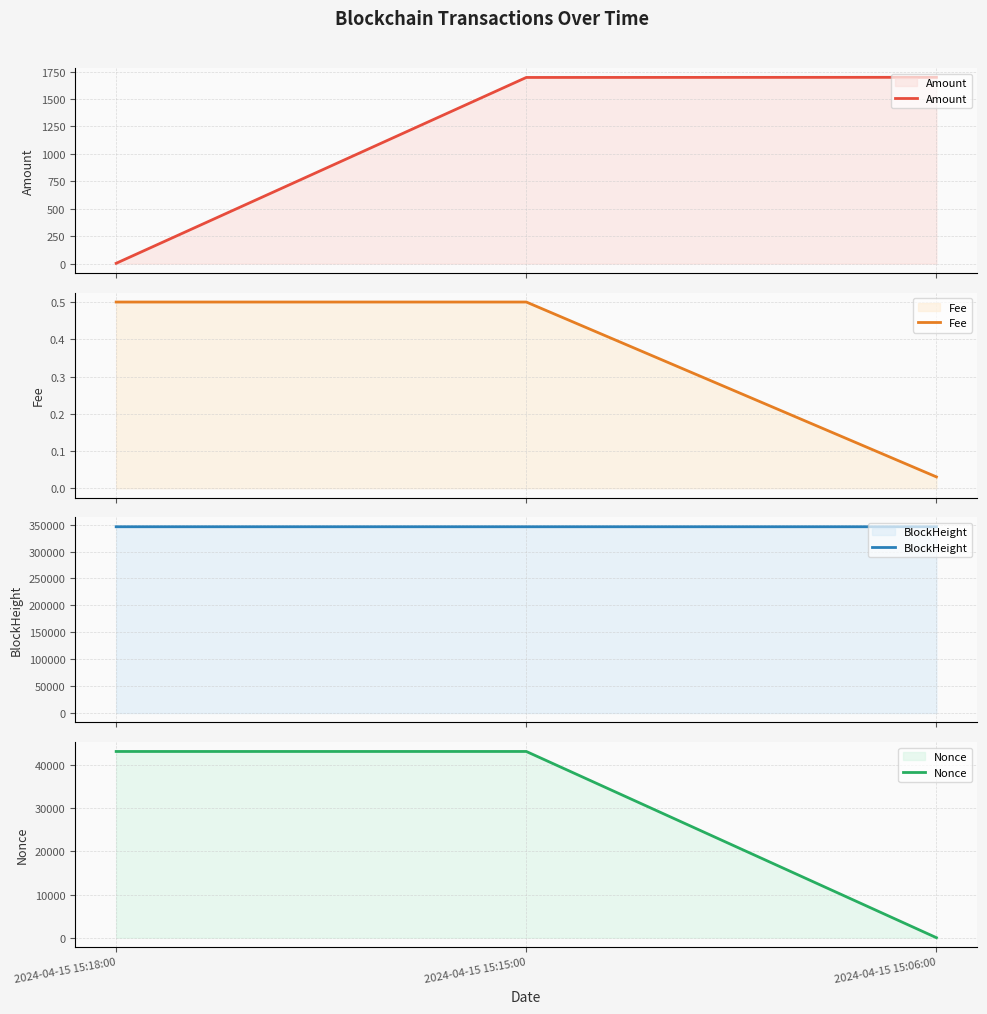

At which category does the chart reach its minimum across all series?

2024-04-15 15:06:00